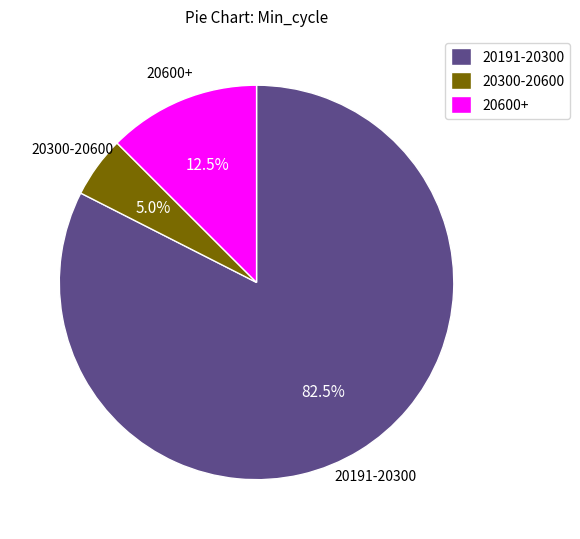

What is the majority slice?

20191-20300